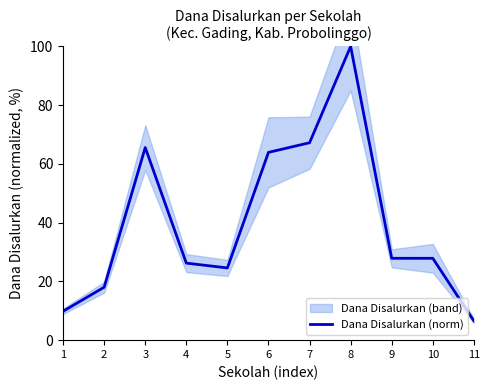

At which category does the data reach its first local peak?

3